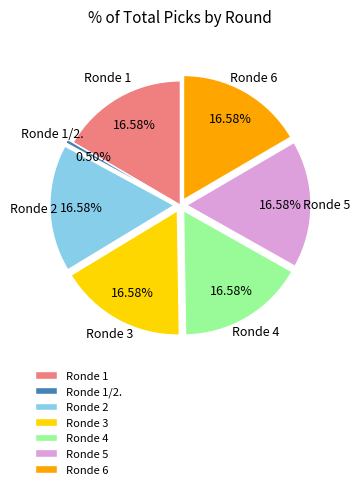

To the nearest percent, what portion does Ronde 4 represent?

17%